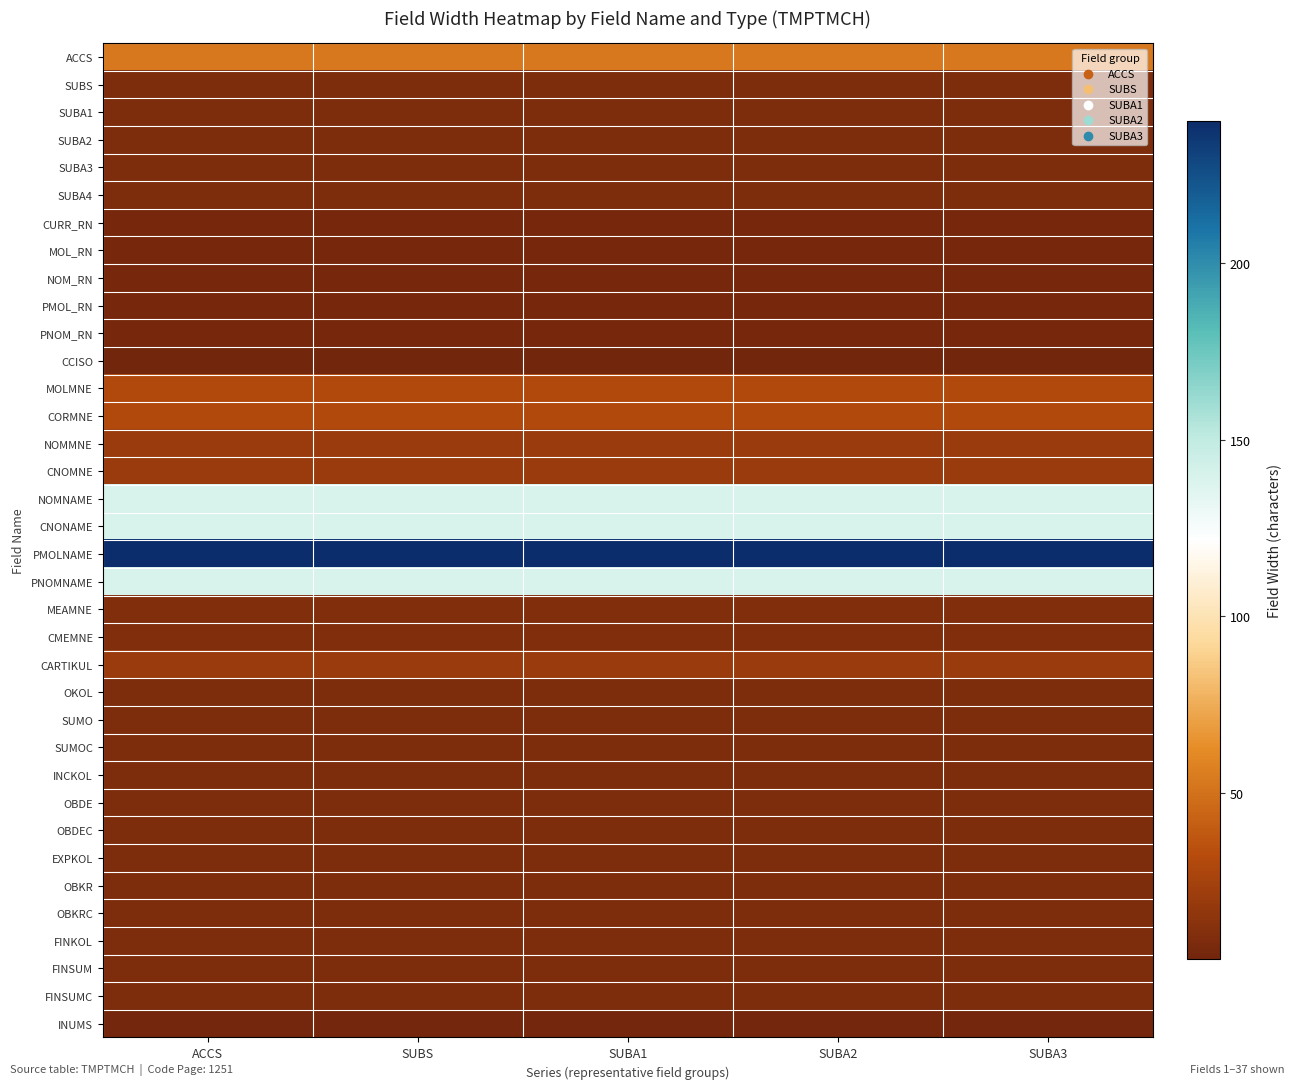

What is the maximum value shown in the chart?

240